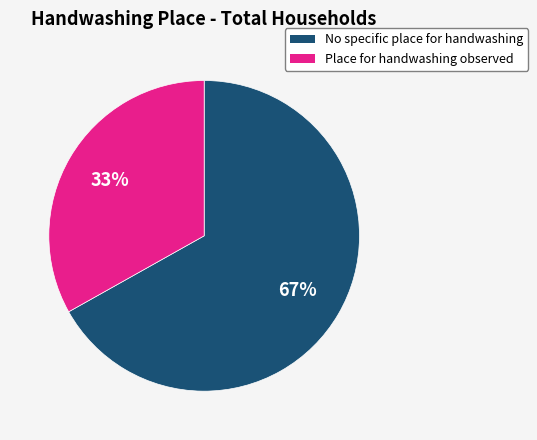

What is the ratio of the value at No specific place for handwashing to the value at Place for handwashing observed?

2.0